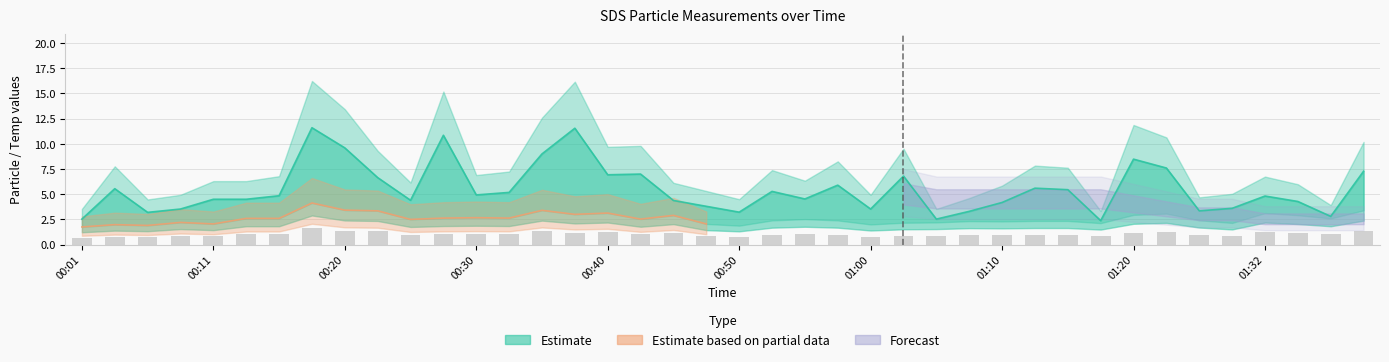

Reading left to right, list all the values displayed in this chart.

SDS_P1: 00:01=2.5	00:03=5.5	00:05=3.2	00:08=3.5	00:11=4.5	00:13=4.5	00:15=4.8	00:18=11.6	00:20=9.6	00:23=6.7	00:25=4.4	00:28=10.8	00:30=4.9	00:33=5.2	00:35=9.0	00:38=11.6	00:40=6.9	00:43=7.0	00:45=4.4	00:48=3.8	00:50=3.2	00:53=5.3	00:55=4.5	00:58=5.9	01:00=3.5	01:03=6.8	01:05=2.5	01:08=3.3	01:10=4.2	01:13=5.6	01:15=5.5	01:18=2.4	01:20=8.5	01:23=7.6	01:26=3.4	01:29=3.6	01:32=4.8	01:34=4.3	01:37=2.8	01:39=7.3
SDS_P2: 00:01=0.7	00:03=0.8	00:05=0.8	00:08=0.9	00:11=0.8	00:13=1.0	00:15=1.0	00:18=1.7	00:20=1.4	00:23=1.3	00:25=1.0	00:28=1.1	00:30=1.1	00:33=1.1	00:35=1.4	00:38=1.2	00:40=1.3	00:43=1.0	00:45=1.2	00:48=0.8	00:50=0.8	00:53=1.0	00:55=1.0	00:58=1.0	01:00=0.8	01:03=0.9	01:05=0.9	01:08=0.9	01:10=0.9	01:13=0.9	01:15=0.9	01:18=0.9	01:20=1.2	01:23=1.2	01:26=1.0	01:29=0.9	01:32=1.3	01:34=1.2	01:37=1.0	01:39=1.4